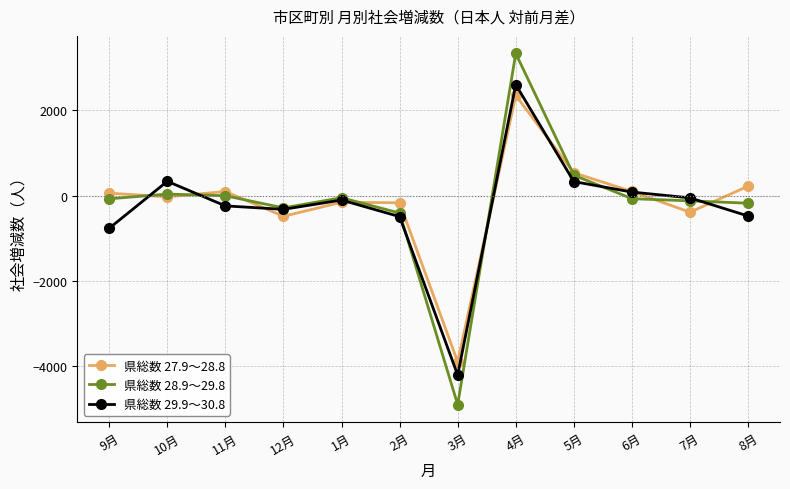

What is the value of the 県総数 29.9～30.8 point at the 9th from the left?

332